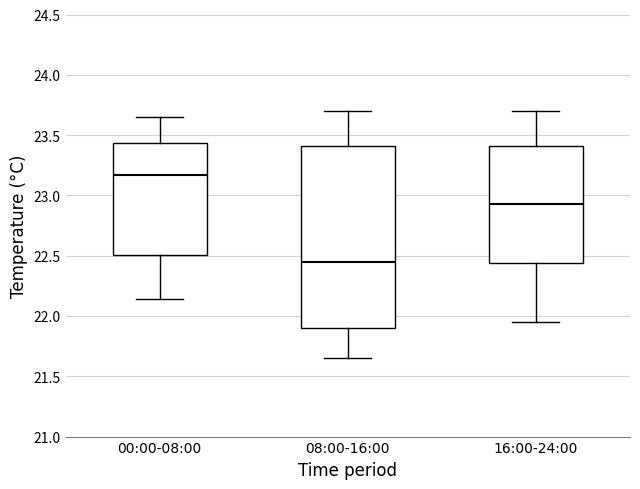

Reading left to right, transcribe this box plot: for each box, give where its median line is, the range the box spans, and where its two whiskers end, as read against the y-axis. The values are not printed on the chart, so give them approximately, as read against the axis.

00:00-08:00: median 23.15, box 22.50 to 23.45, whiskers 22.15 to 23.65
08:00-16:00: median 22.45, box 21.90 to 23.40, whiskers 21.65 to 23.70
16:00-24:00: median 22.95, box 22.45 to 23.40, whiskers 21.95 to 23.70